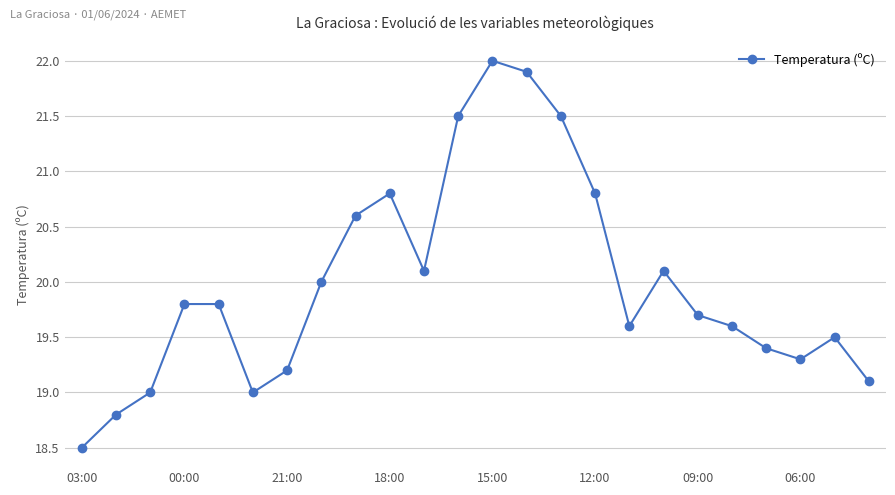

What is the value of the 3rd point from the left?

19.0